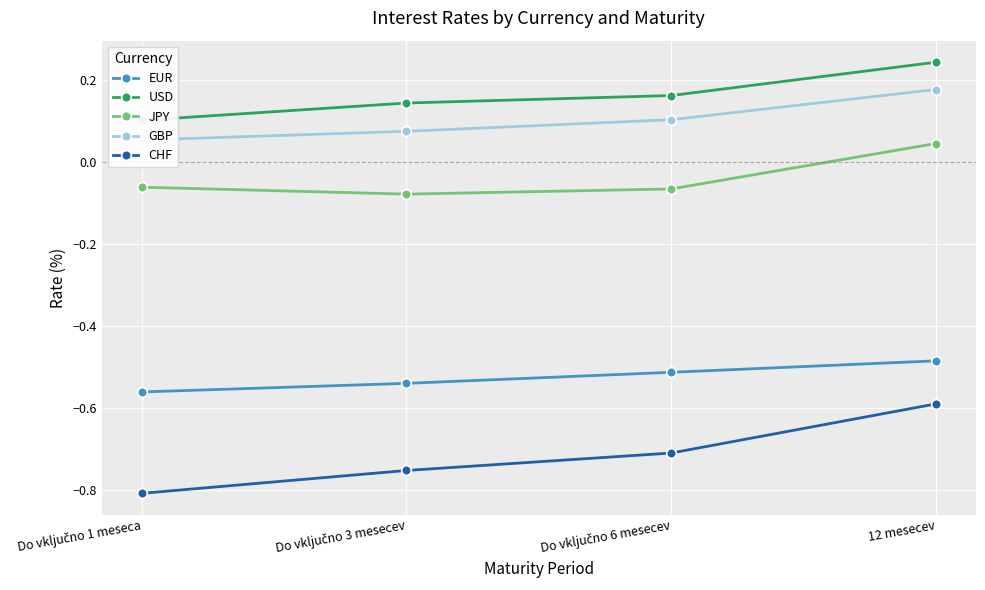

The value of JPY at 12 mesecev is 0.0. True or false?

True